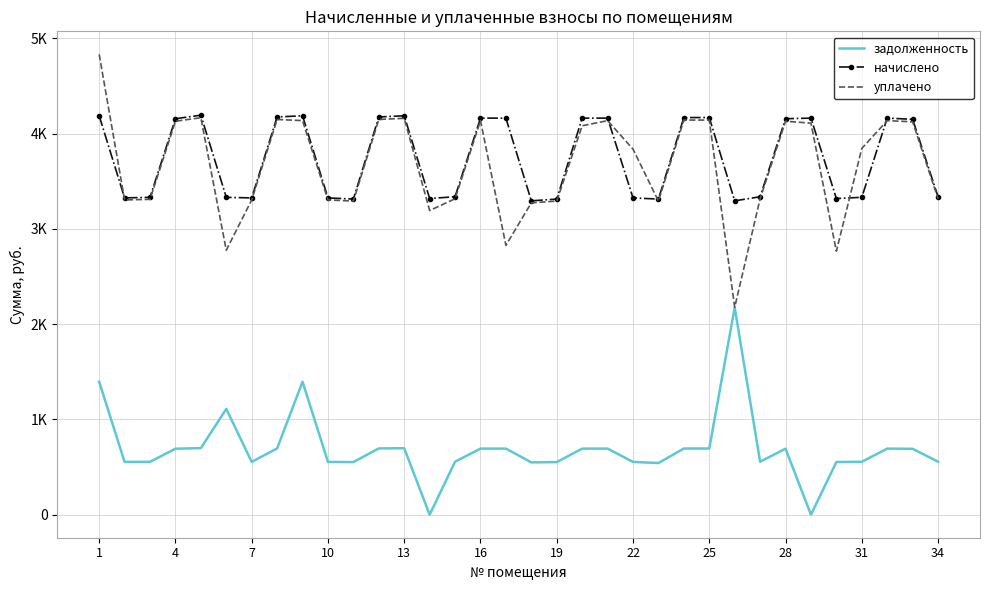

What are all the series names shown in the legend?

задолженность, начислено, уплачено